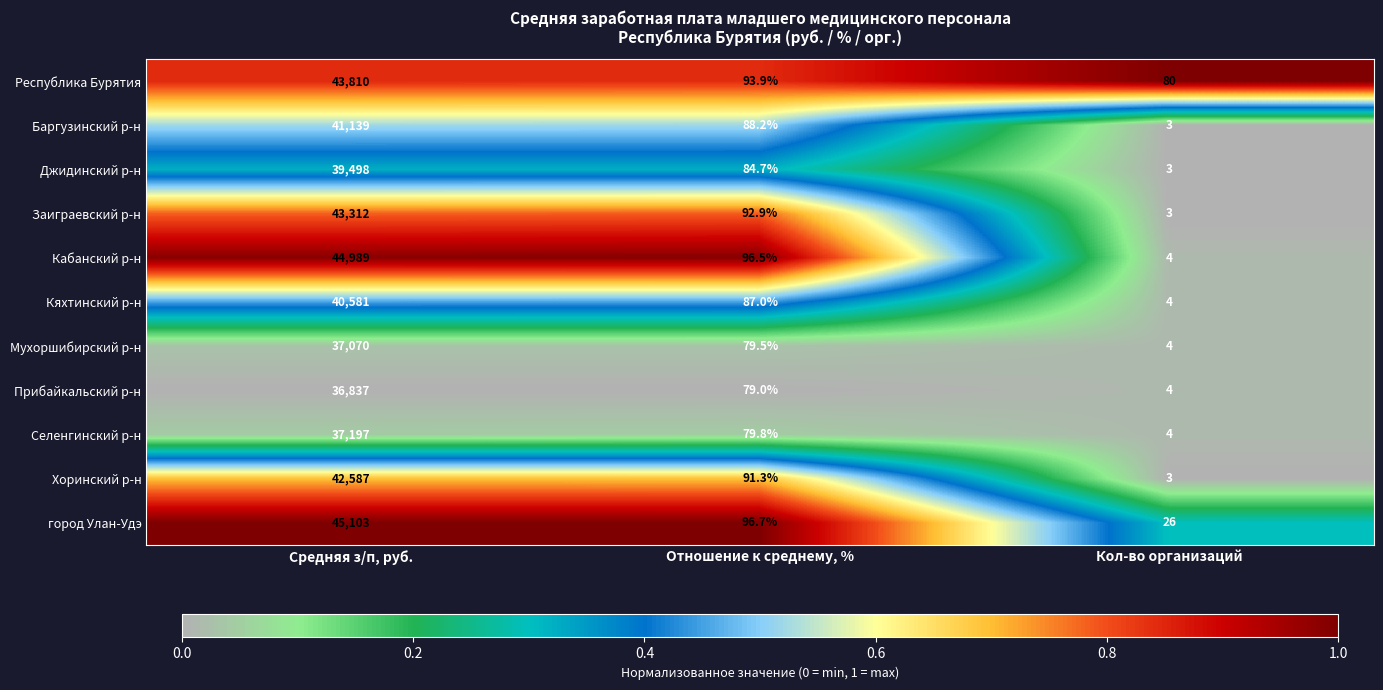

What is the difference between the highest and lowest values at Средняя з/п, руб.?

8266.0